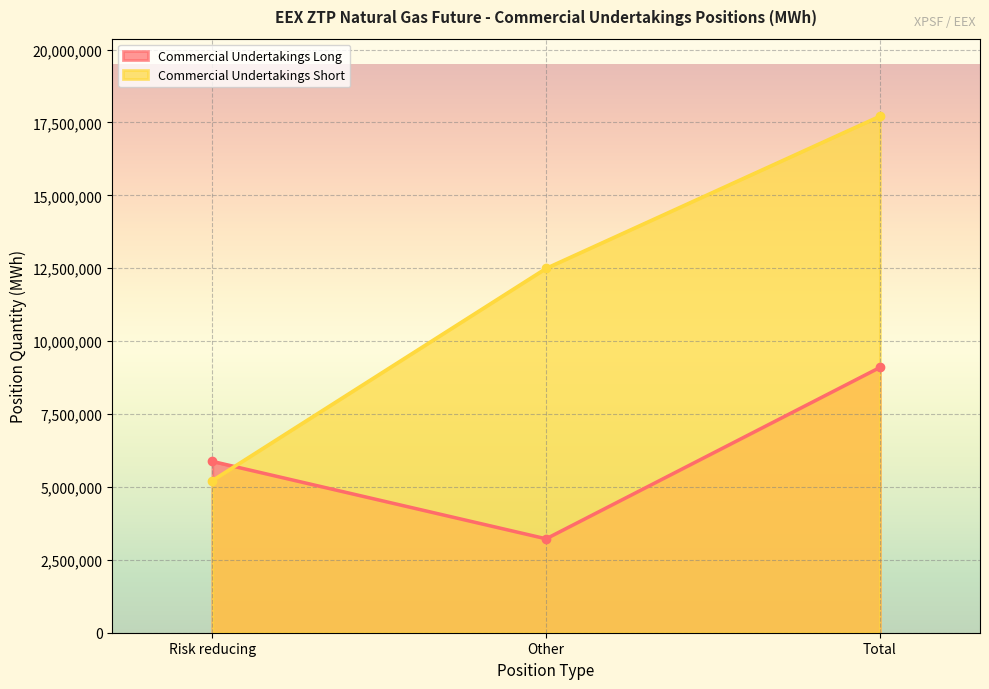

Reading left to right, what are all the values shown in this chart?

Commercial Undertakings Long: 5876160	3220985	9097145
Commercial Undertakings Short: 5219070	12495897	17714967